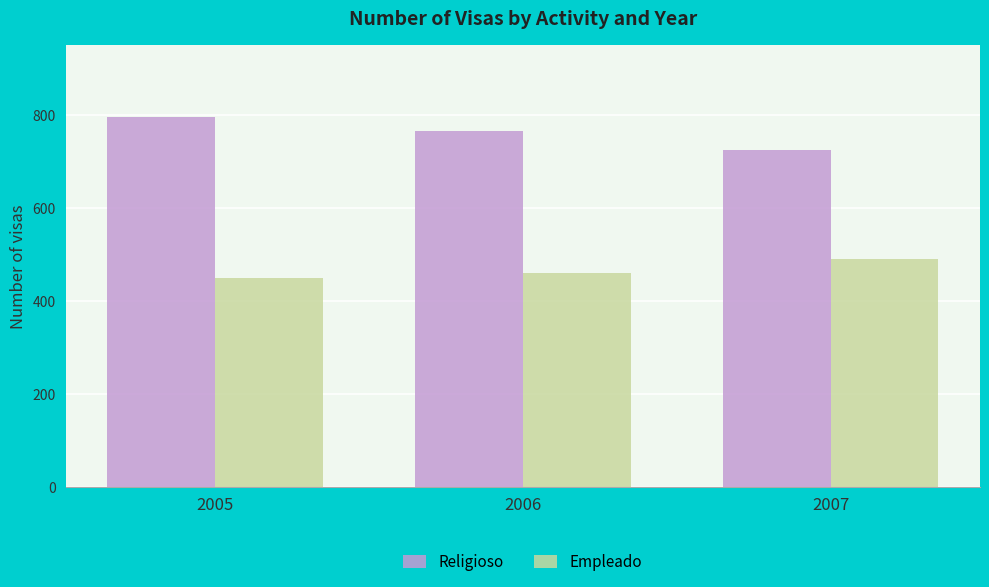

Which series has the largest range (max minus min)?

Religioso